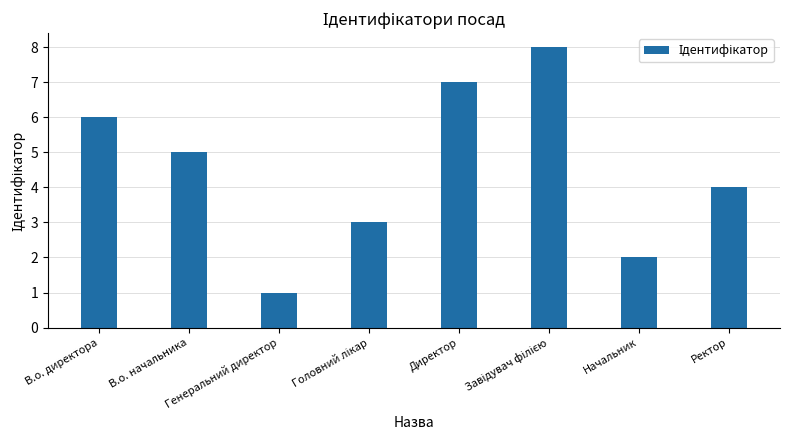

What is the maximum value shown in the chart?

8